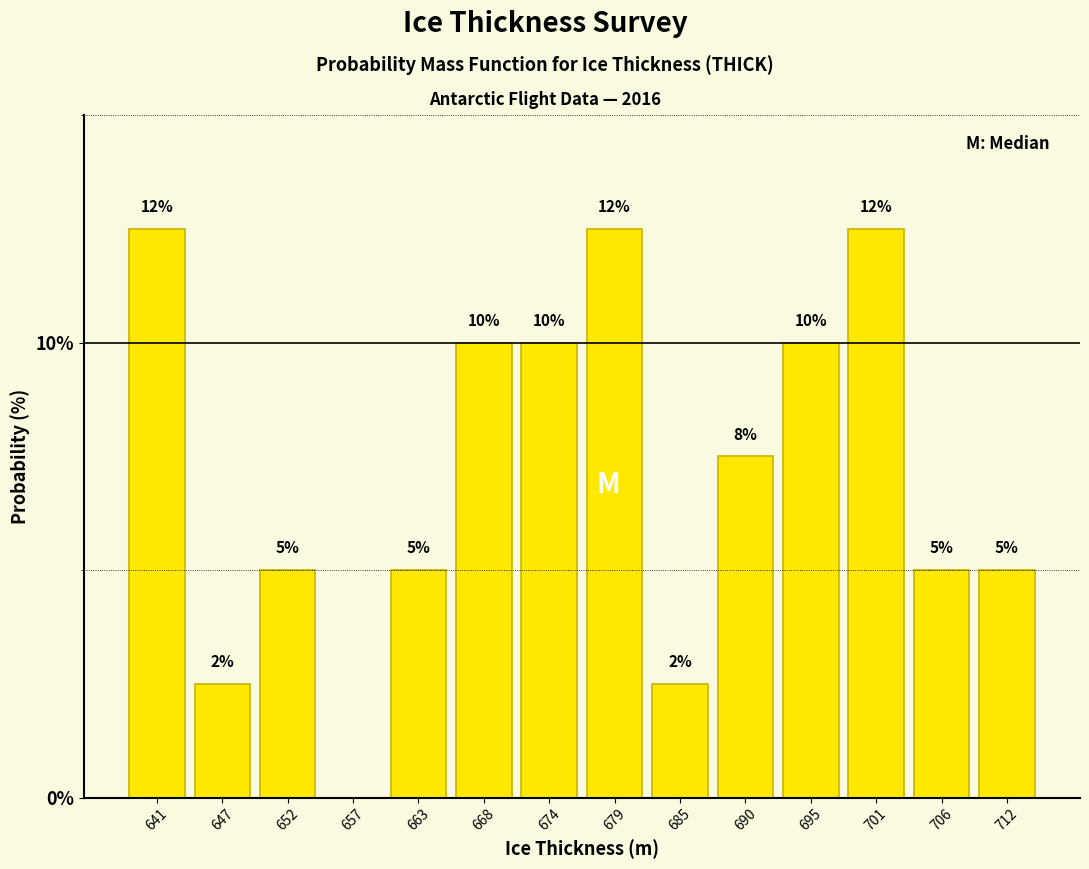

Where does the data first go above 7?

641